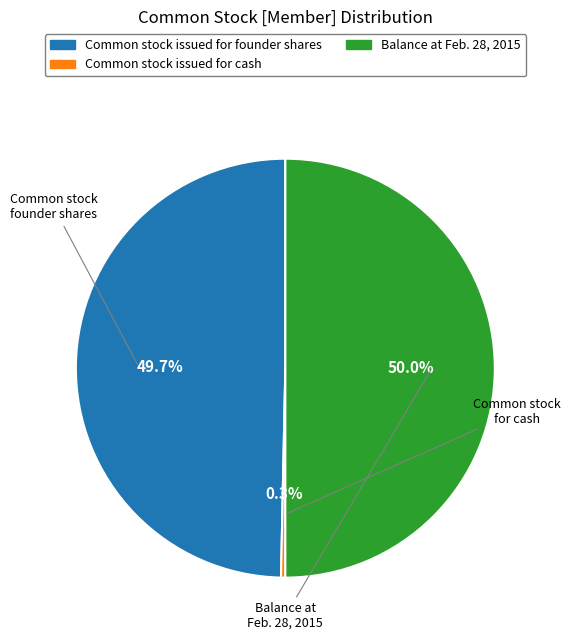

To the nearest percent, what is the difference between the largest and smallest slice percentages?

50%